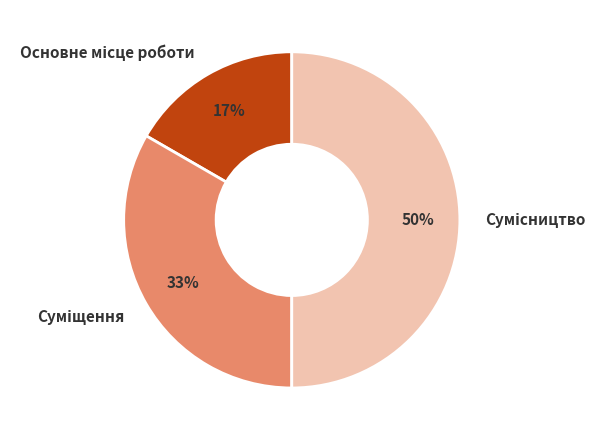

To the nearest percent, what is the average slice percentage?

33%